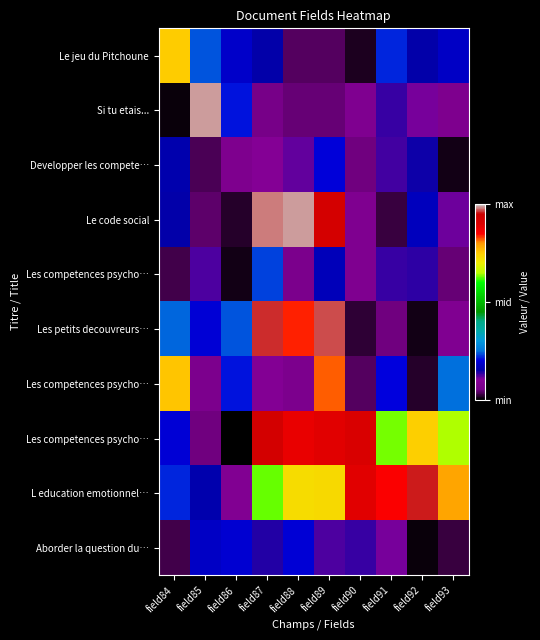

What is the total value across all series at field84?

2.5